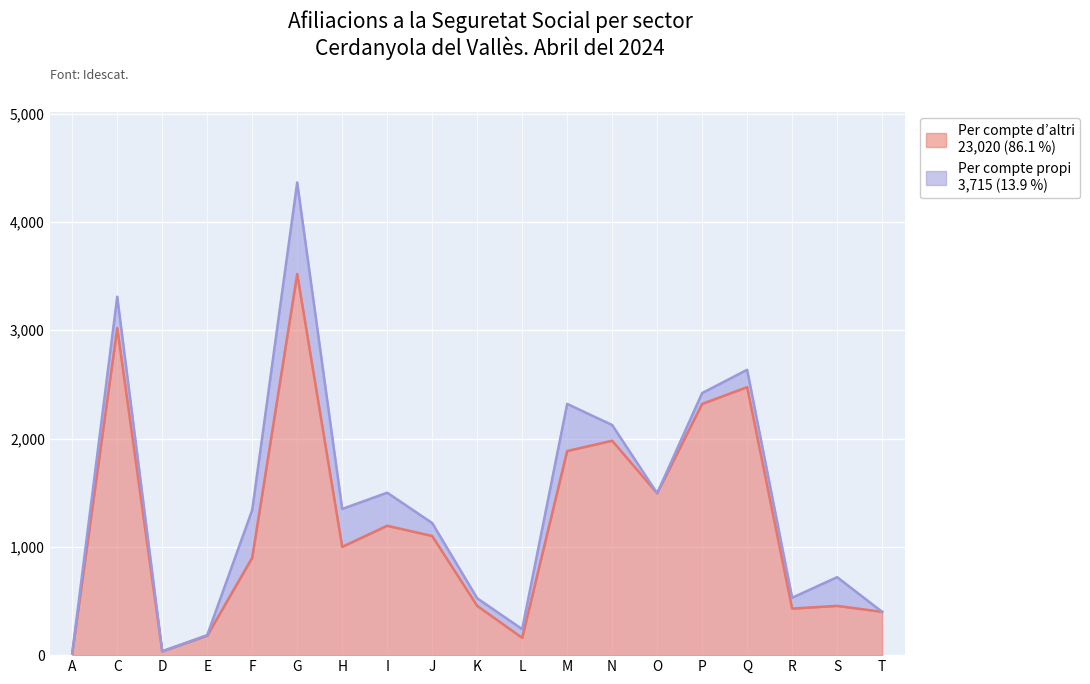

Reading left to right, extract all data points from this chart.

15	3020	35	180	900	3520	1000	1195	1100	455	160	1885	1980	1495	2320	2475	430	455	400